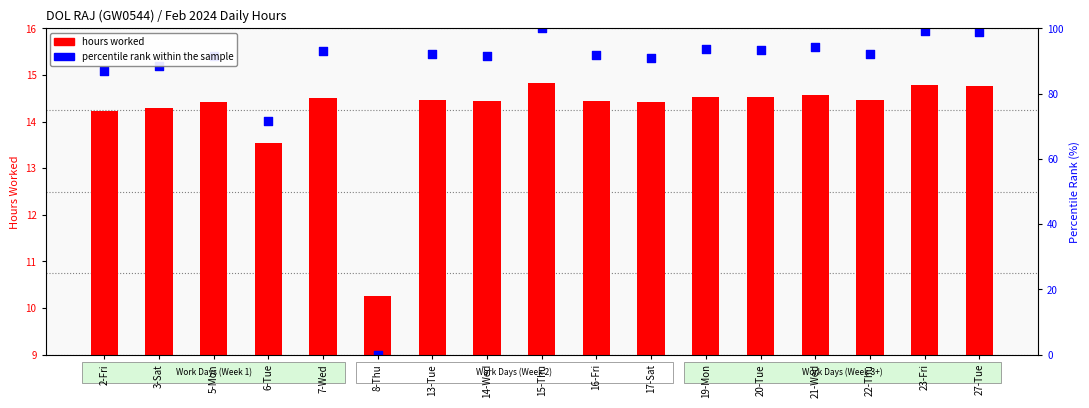

At which category is the sum across all series the highest?

15-Thu